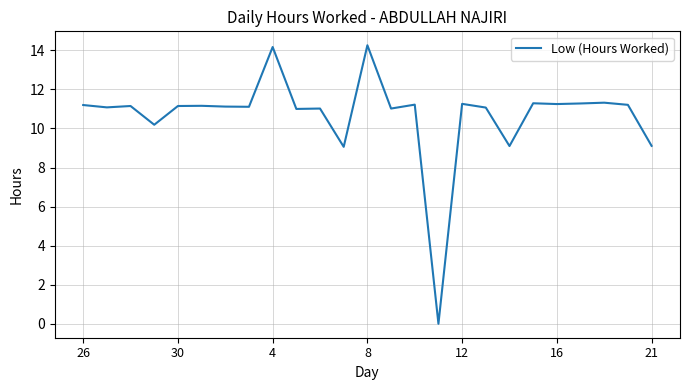

What is the greatest value displayed?

14.3